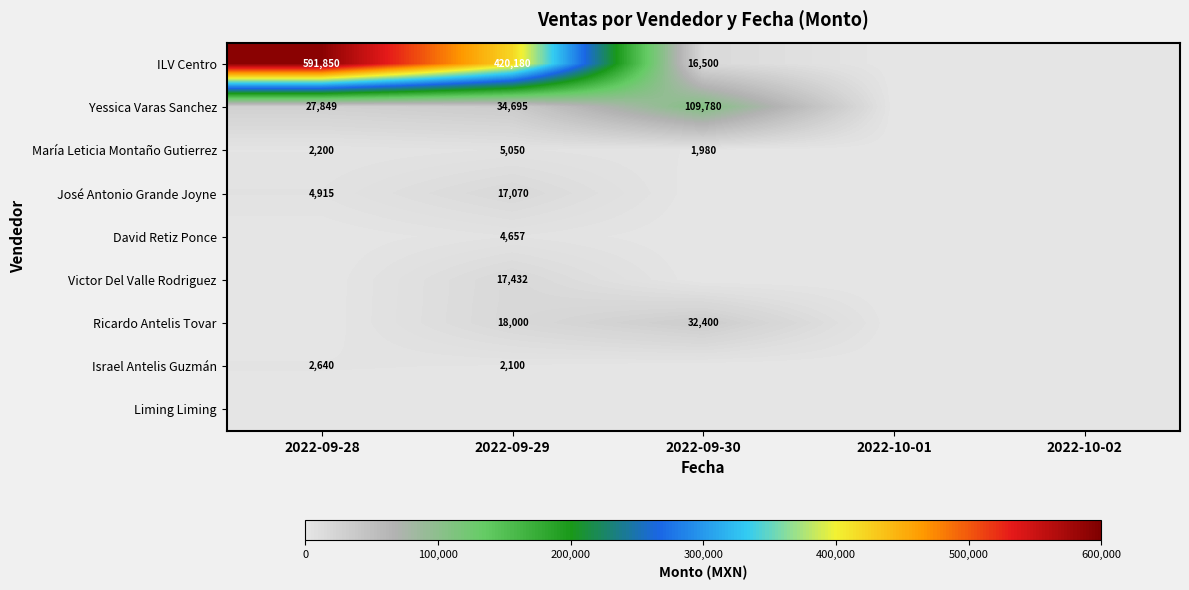

The María Leticia Montaño Gutierrez series shows 2200 at 2022-09-28. True or false?

True